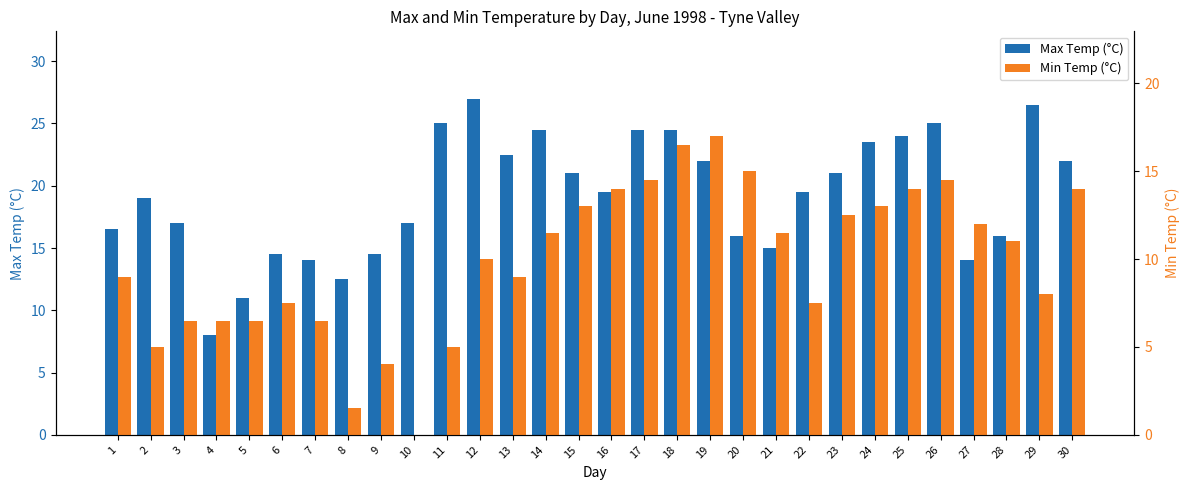

What is the highest value of the Min Temp (°C) series?

17.0